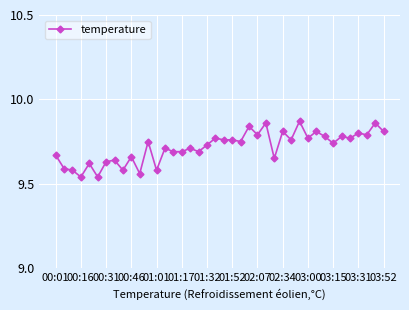

What is the sum of all values?

388.7